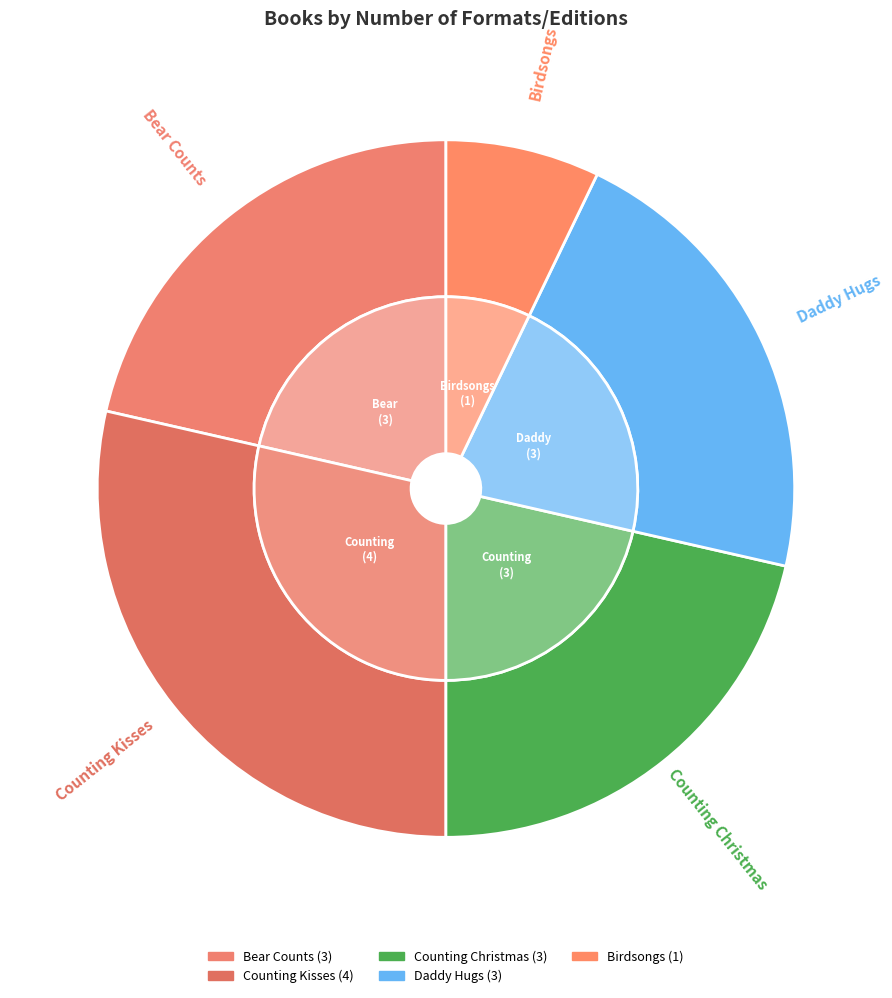

What is the ratio of the value at Bear Counts to the value at Counting Kisses?

0.8